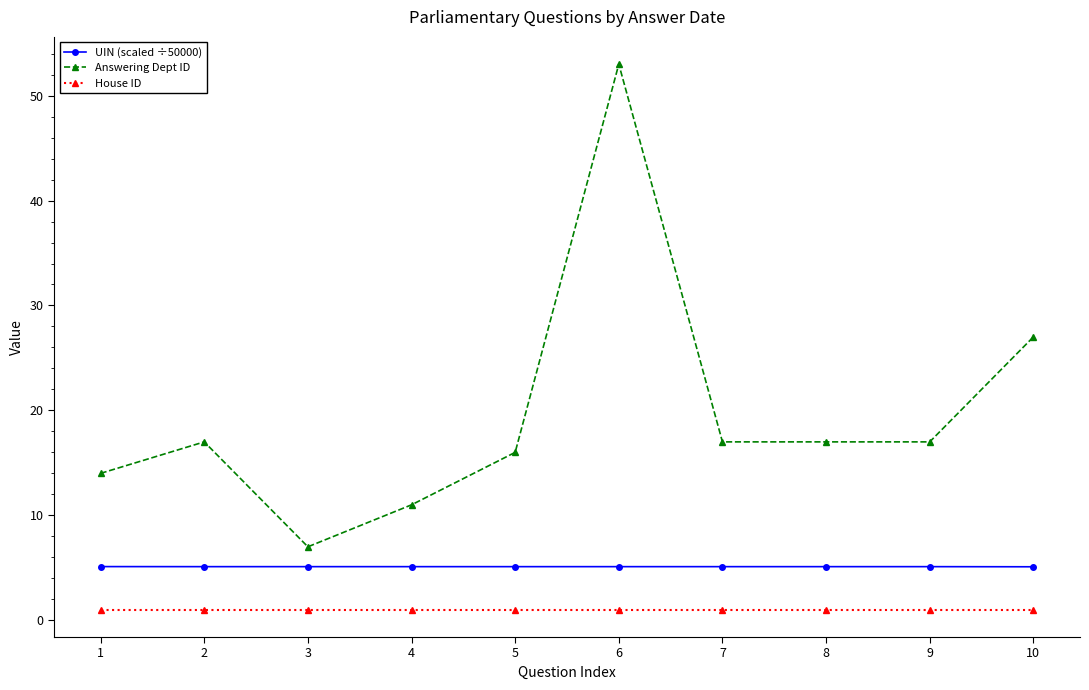

What is the total value across all series at 8?

23.1